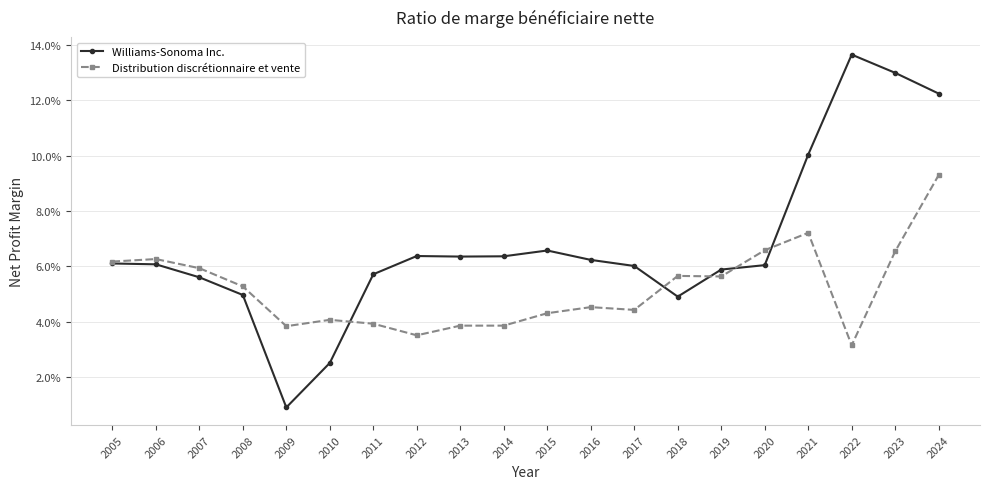

Between 2006 and 2022, which series saw the biggest shift?

Williams-Sonoma Inc.